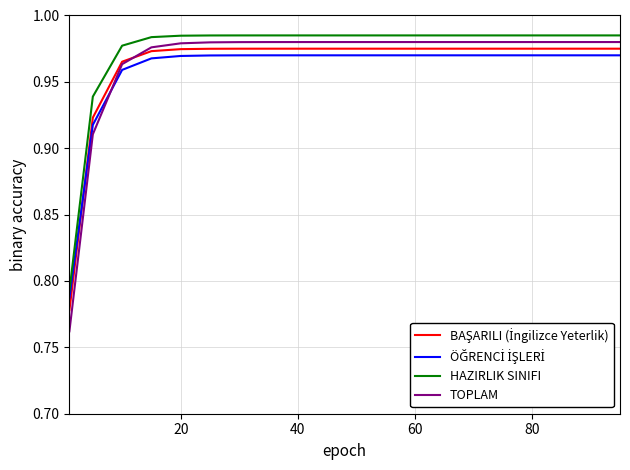

What is the difference between the maximum and minimum values in the HAZIRLIK SINIFI series?

0.2